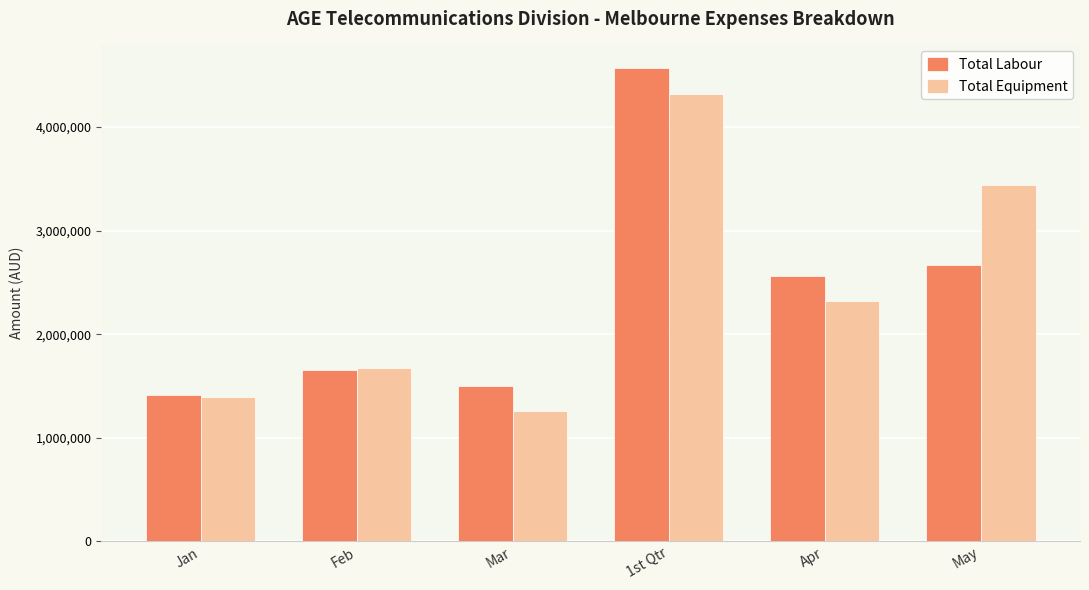

What is the difference between the highest and lowest values at May?

780864